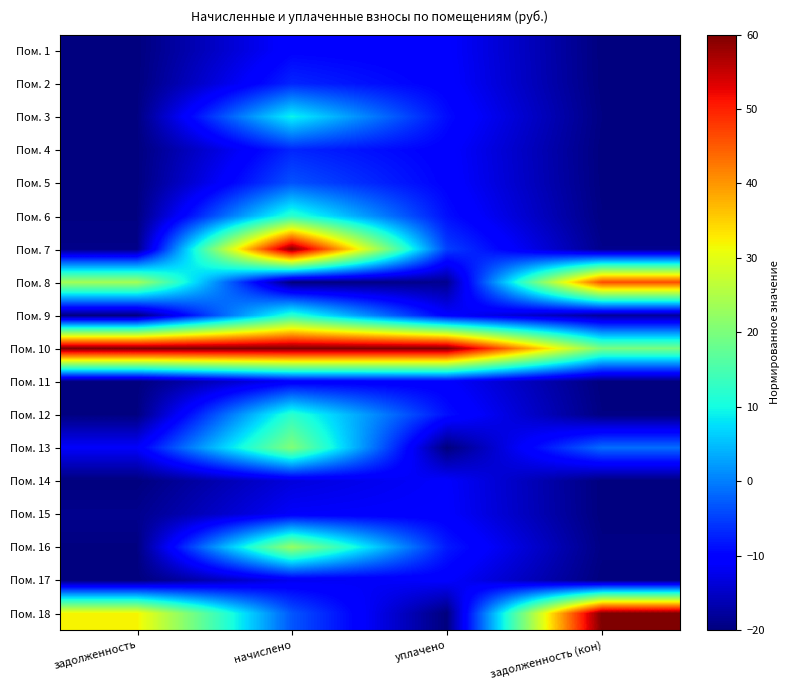

Reading right to left, extract all data points from this chart.

Пом. 1: задолженность (кон)=-20.0	уплачено=-10.7	начислено=-10.1	задолженность=-20.0
Пом. 2: задолженность (кон)=-19.9	уплачено=-10.4	начислено=-7.0	задолженность=-19.9
Пом. 3: задолженность (кон)=-19.7	уплачено=-9.1	начислено=9.2	задолженность=-19.8
Пом. 4: задолженность (кон)=-19.9	уплачено=-10.4	начислено=-7.0	задолженность=-19.9
Пом. 5: задолженность (кон)=-19.9	уплачено=-10.1	начислено=-3.4	задолженность=-19.9
Пом. 6: задолженность (кон)=-19.6	уплачено=-8.8	начислено=12.3	задолженность=-19.8
Пом. 7: задолженность (кон)=-19.0	уплачено=-4.9	начислено=59.7	задолженность=-19.3
Пом. 8: задолженность (кон)=46.1	уплачено=-18.7	начислено=-20.0	задолженность=23.8
Пом. 9: задолженность (кон)=-17.8	уплачено=-10.7	начислено=12.3	задолженность=-19.8
Пом. 10: задолженность (кон)=19.6	уплачено=60.0	начислено=60.0	задолженность=60.0
Пом. 11: задолженность (кон)=-20.0	уплачено=-10.7	начислено=-11.2	задолженность=-20.0
Пом. 12: задолженность (кон)=-19.6	уплачено=-8.8	начислено=12.3	задолженность=-19.8
Пом. 13: задолженность (кон)=-1.4	уплачено=-20.0	начислено=20.6	задолженность=-11.2
Пом. 14: задолженность (кон)=-20.0	уплачено=-10.9	начислено=-13.4	задолженность=-20.0
Пом. 15: задолженность (кон)=-20.0	уплачено=-10.7	начислено=-11.2	задолженность=-18.9
Пом. 16: задолженность (кон)=-19.5	уплачено=-8.0	начислено=22.8	задолженность=-19.8
Пом. 17: задолженность (кон)=-20.0	уплачено=-10.8	начислено=-12.0	задолженность=-20.0
Пом. 18: задолженность (кон)=60.0	уплачено=-20.0	начислено=-3.2	задолженность=32.1